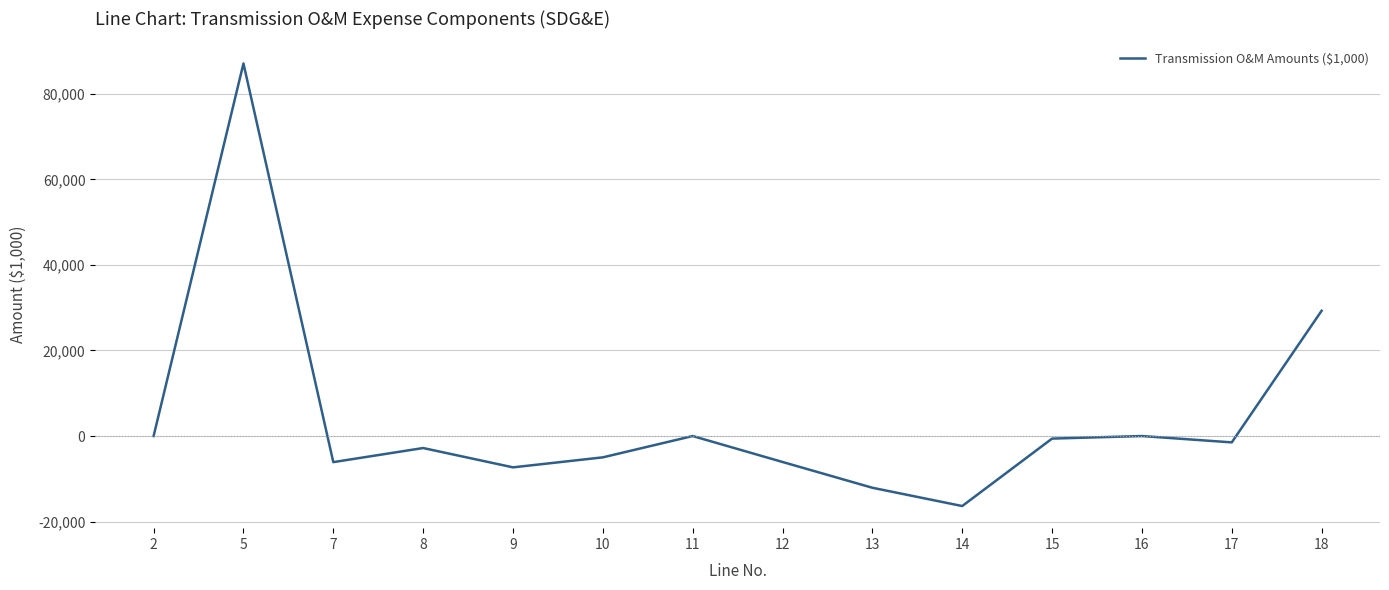

The value at 17 is -1483.7. True or false?

True